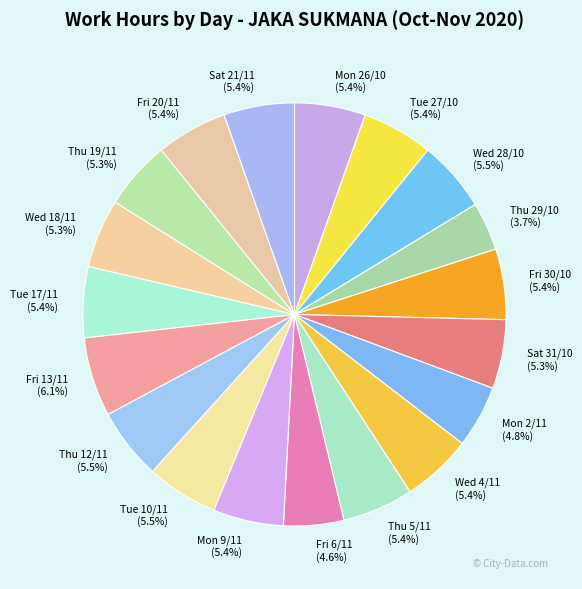

True or false: Sat 31/10 accounts for 5% of the total.

True